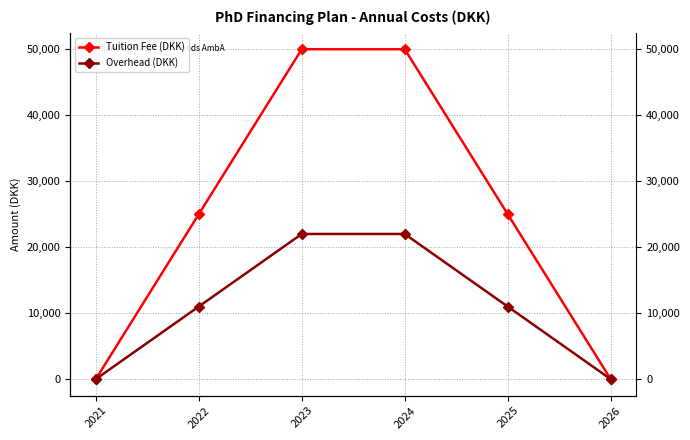

Where does the Tuition Fee (DKK) series first go above 25000?

2023